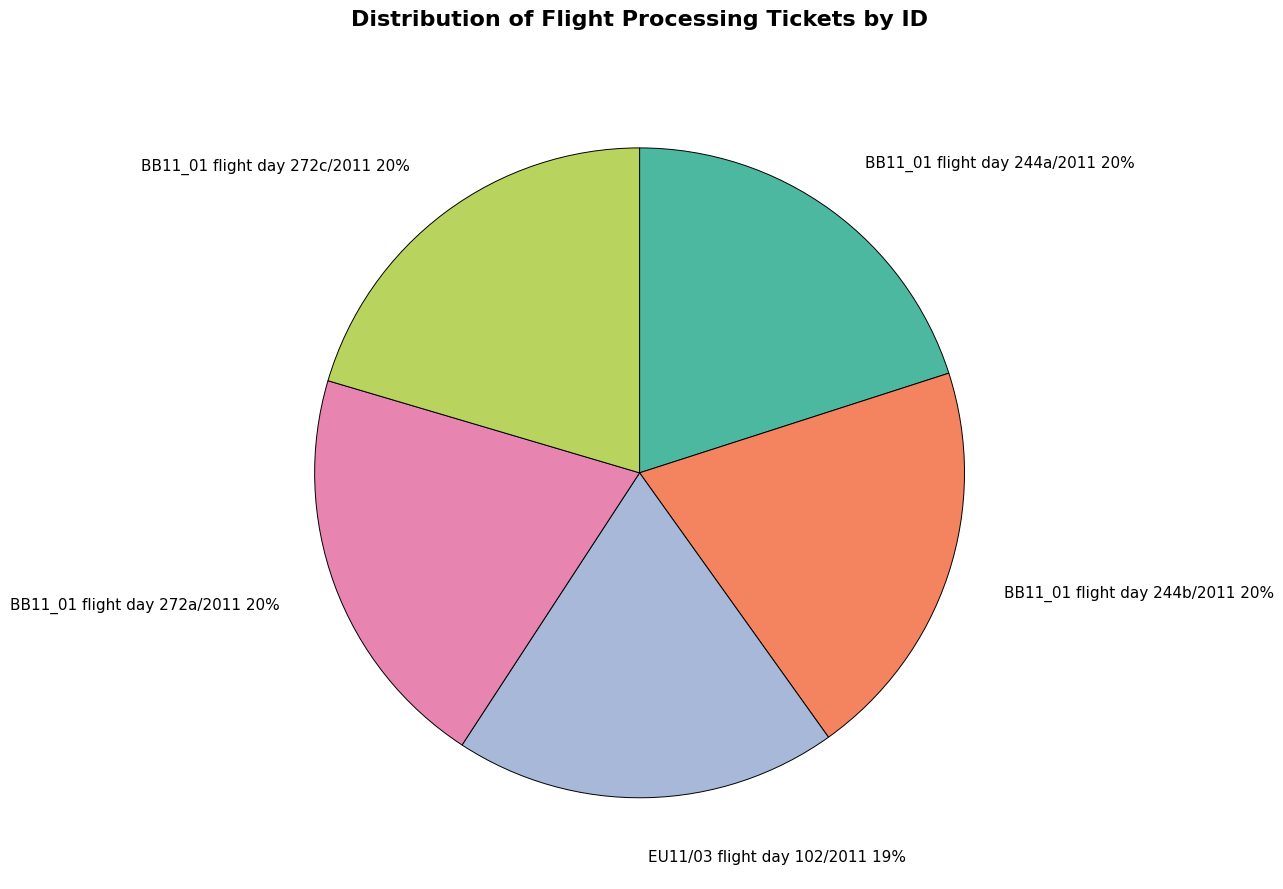

What is the ratio of the value at EU11/03 flight day 102/2011 19% to the value at BB11_01 flight day 272a/2011 20%?

0.9